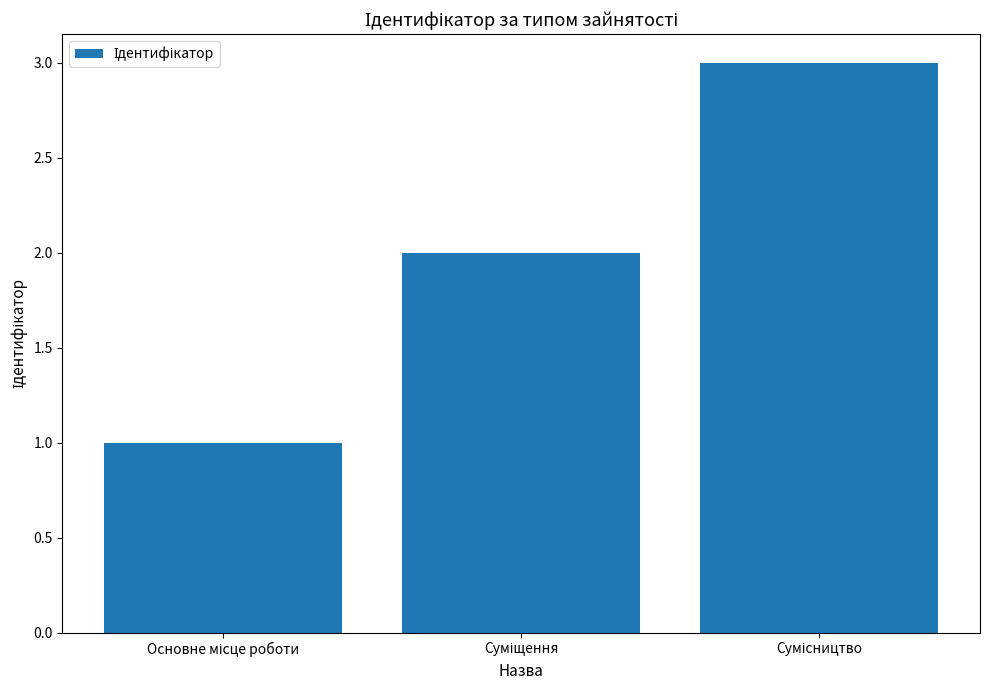

What is the sum of all values?

6